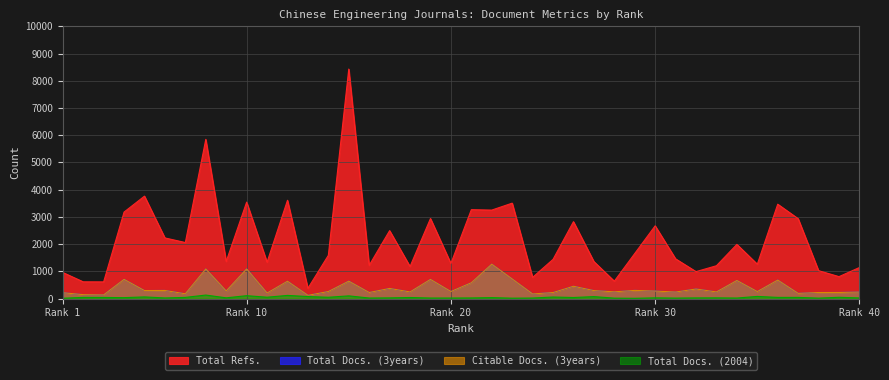

What is the minimum value for Total Docs. (3years)?

121